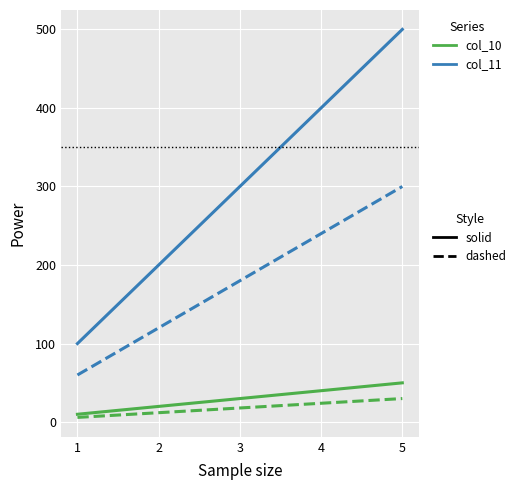

At which category is the sum across all series the highest?

5